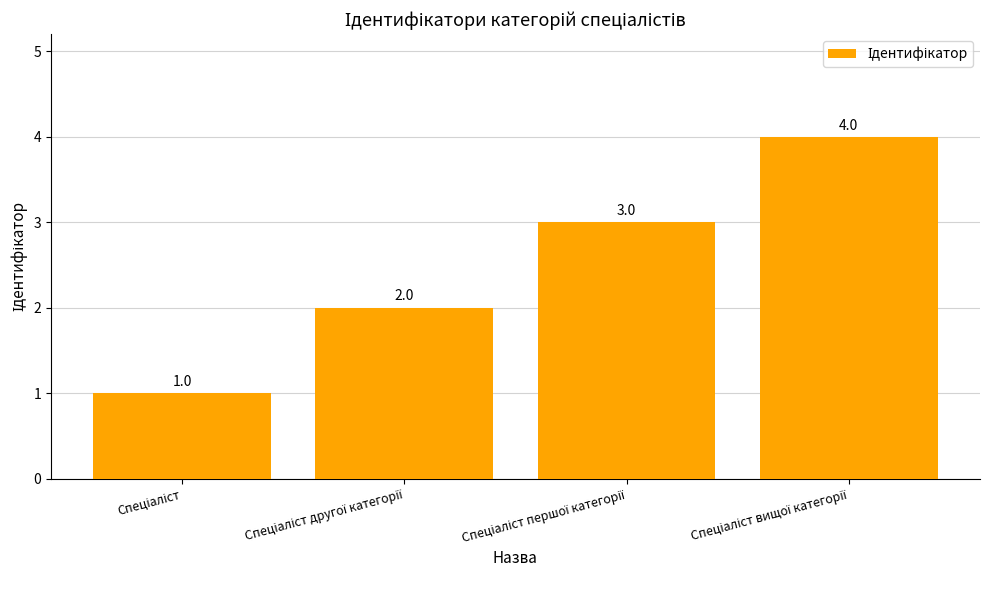

What is the maximum value shown in the chart?

4